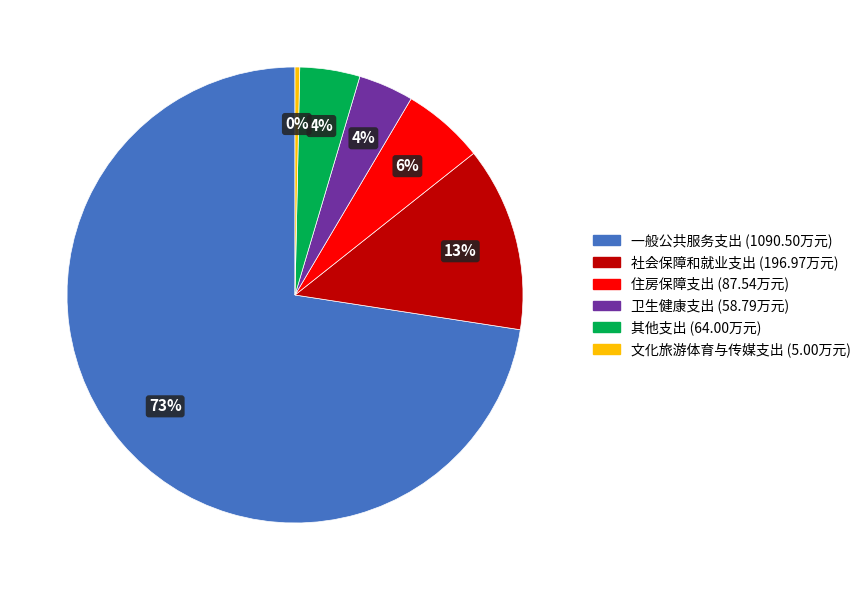

How many slices are in this pie chart?

6